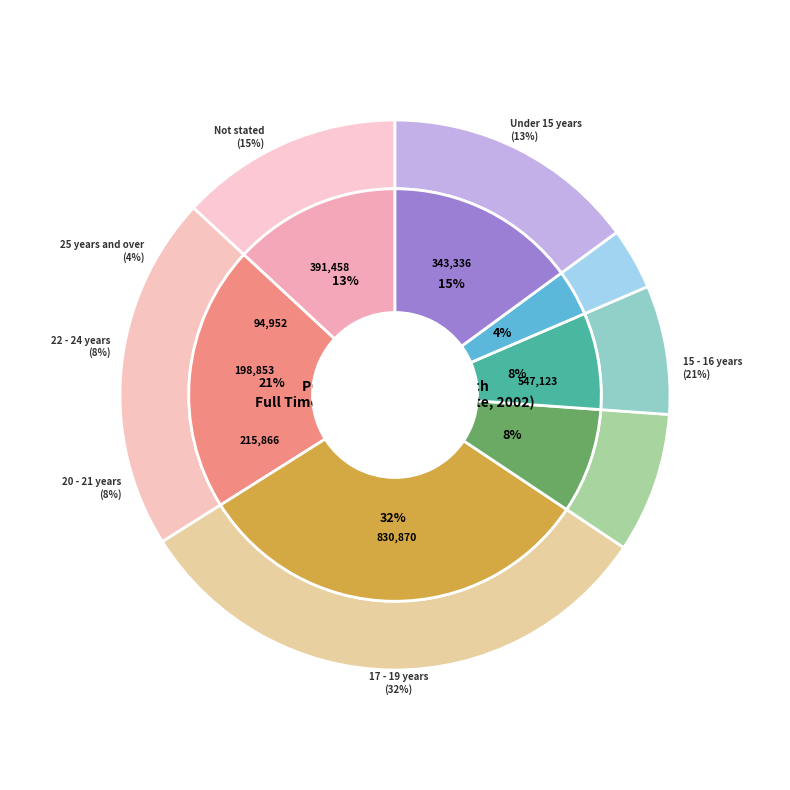

Which has a higher value, 17 - 19 years or Not stated?

17 - 19 years